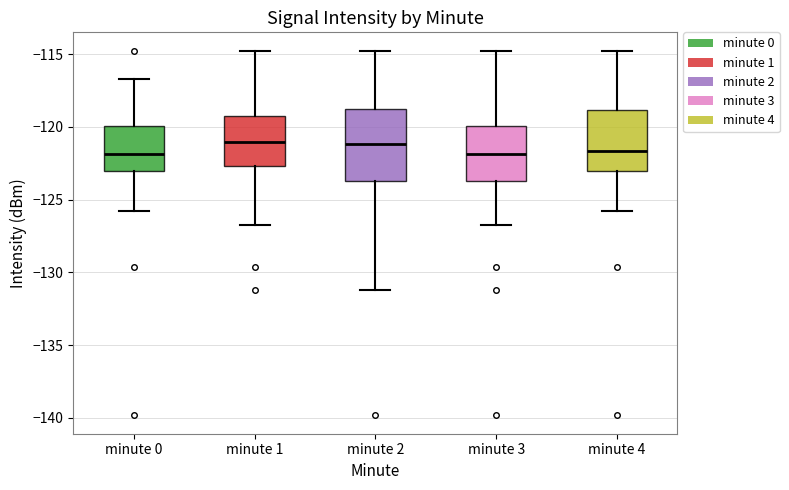

Reading left to right, transcribe this box plot: for each box, give where its median line is, the range the box spans, and where its two whiskers end, as read against the y-axis. The values are not printed on the chart, so give them approximately, as read against the axis.

minute 0: median -122.0, box -123.0 to -120.0, whiskers -126.0 to -116.5
minute 1: median -121.0, box -122.5 to -119.5, whiskers -126.5 to -115.0
minute 2: median -121.0, box -123.5 to -118.5, whiskers -131.0 to -114.5
minute 3: median -122.0, box -123.5 to -120.0, whiskers -126.5 to -114.5
minute 4: median -121.5, box -123.0 to -119.0, whiskers -126.0 to -114.5